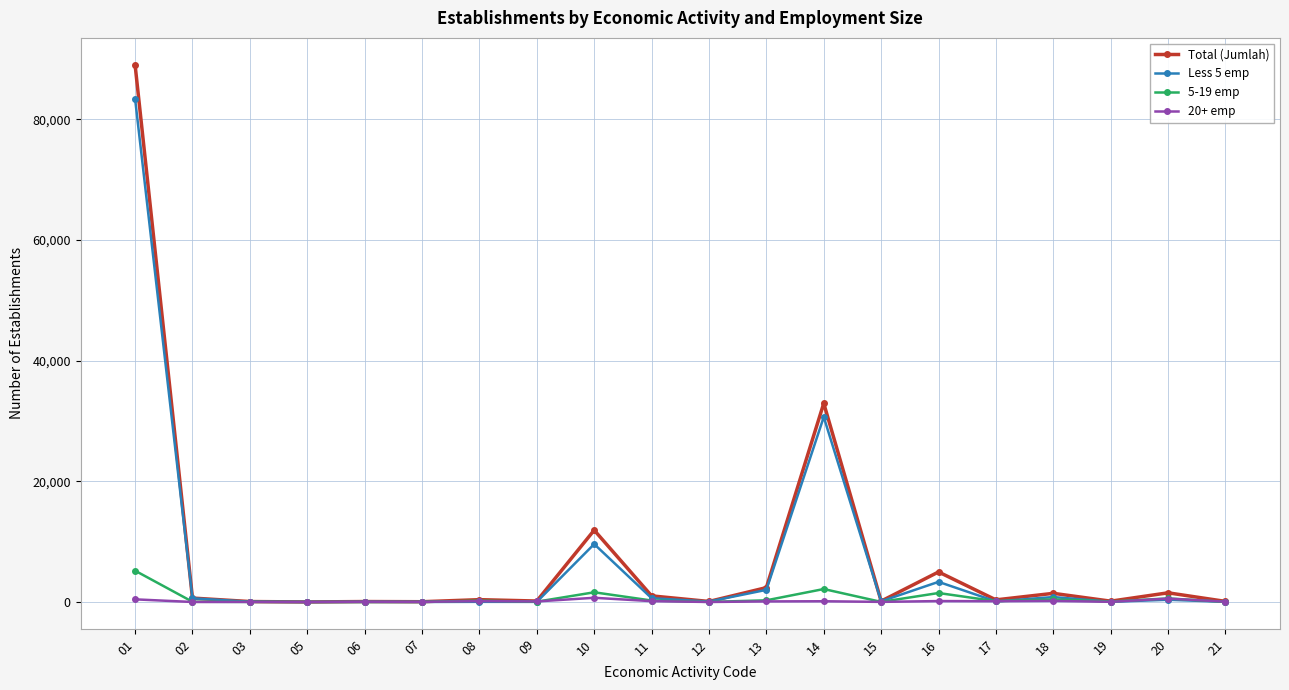

What is the highest value of the 20+ emp series?

697